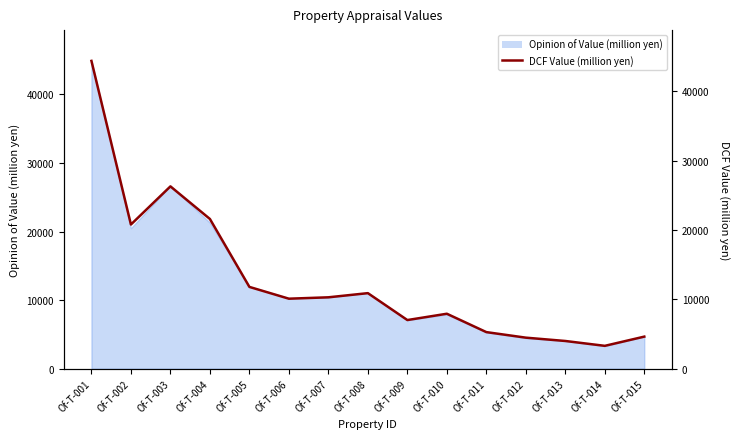

How many values are below 10100?

7